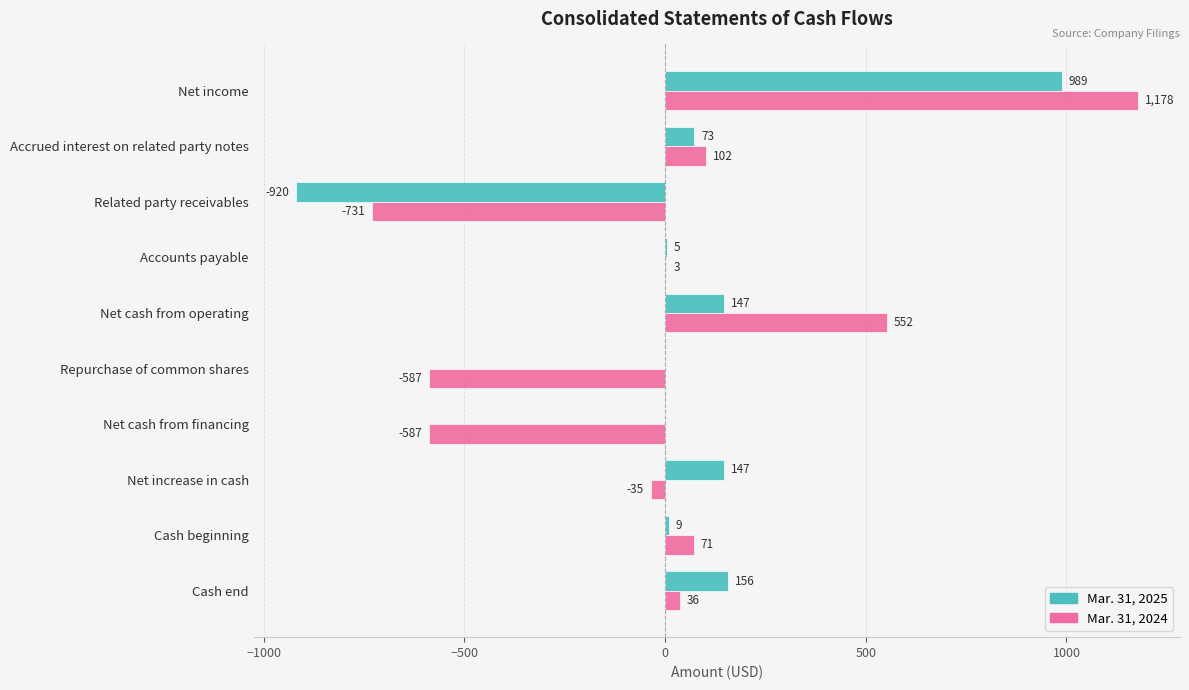

Between Net cash from operating and Repurchase of common shares, which series saw the biggest shift?

Mar. 31, 2024